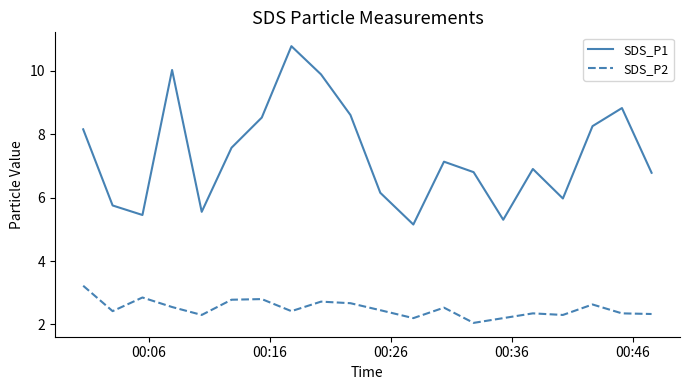

True or false: SDS_P2 has more than 0 points higher than both neighbors.

True